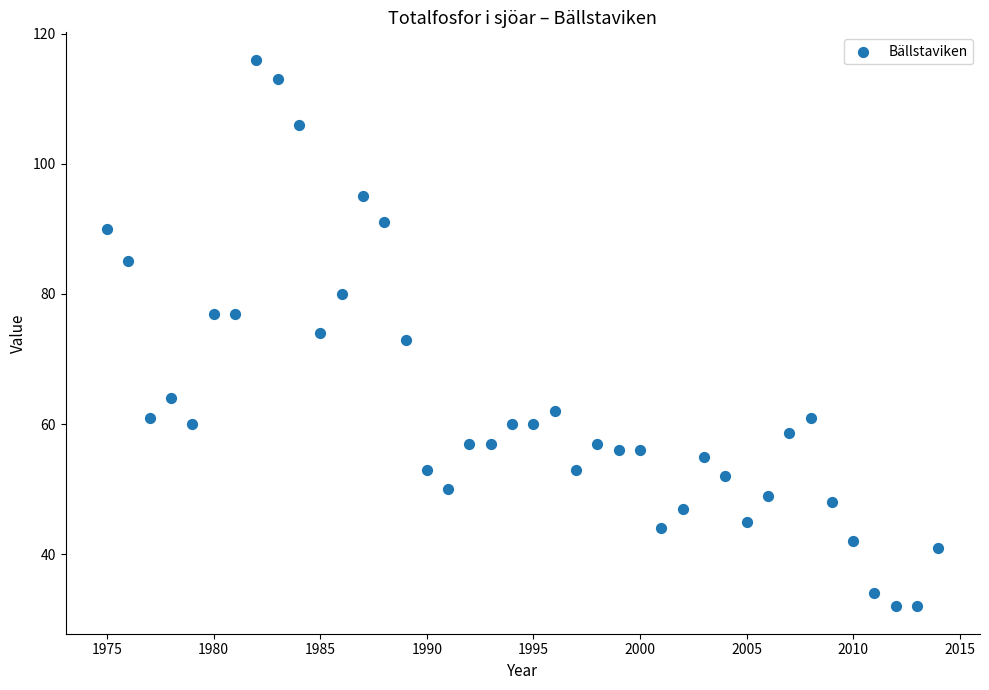

What is the range of Y values (max minus min)?

84.0